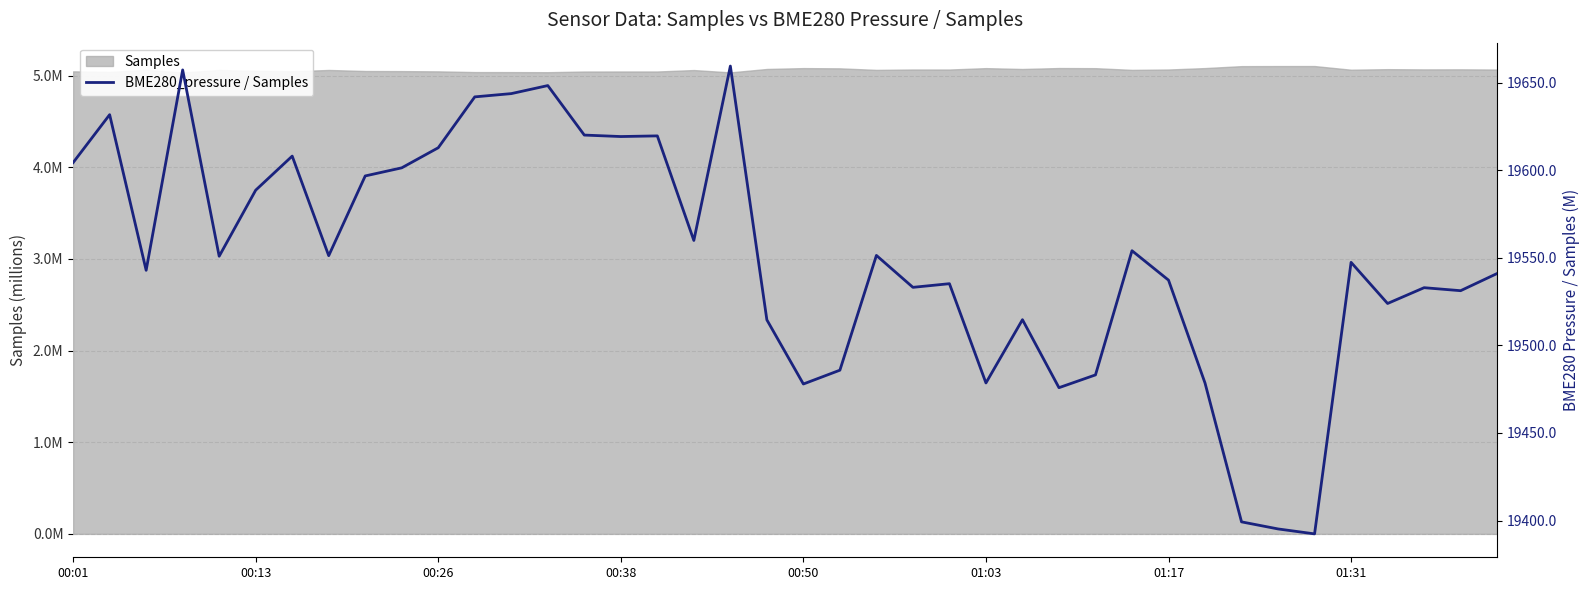

Reading left to right, transcribe all the data shown in this chart.

19604.4	19631.8	19542.9	19657.3	19550.9	19588.7	19608.1	19551.3	19596.8	19601.4	19612.9	19642.0	19643.8	19648.4	19620.1	19619.3	19619.7	19560.0	19659.6	19514.6	19478.0	19485.9	19551.4	19533.2	19535.3	19478.6	19514.7	19475.9	19483.2	19554.1	19537.3	19478.5	19399.2	19395.2	19392.4	19547.5	19524.0	19533.0	19531.3	19541.1